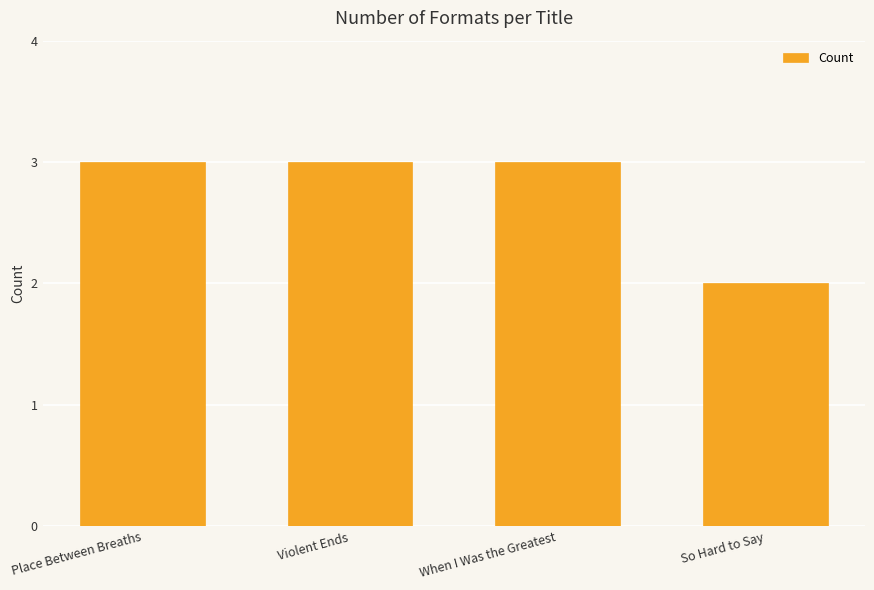

What is the label of the 2nd bar from the right?

When I Was the Greatest